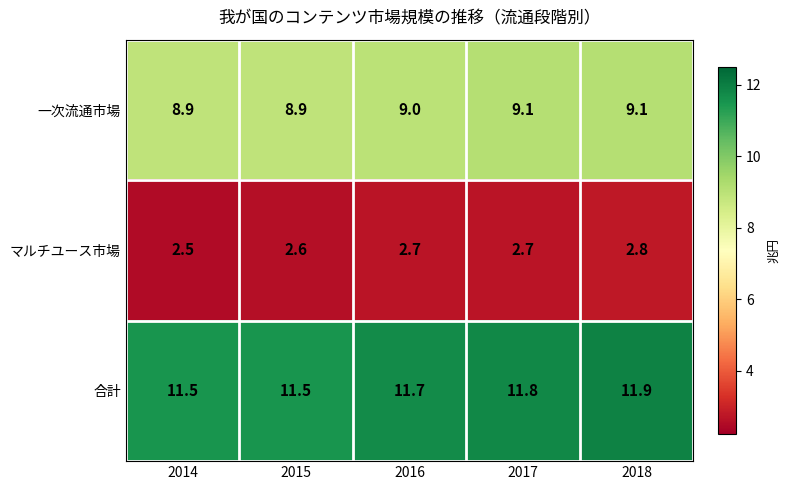

Rank the series by their average value, from highest to lowest.

合計, 一次流通市場, マルチユース市場